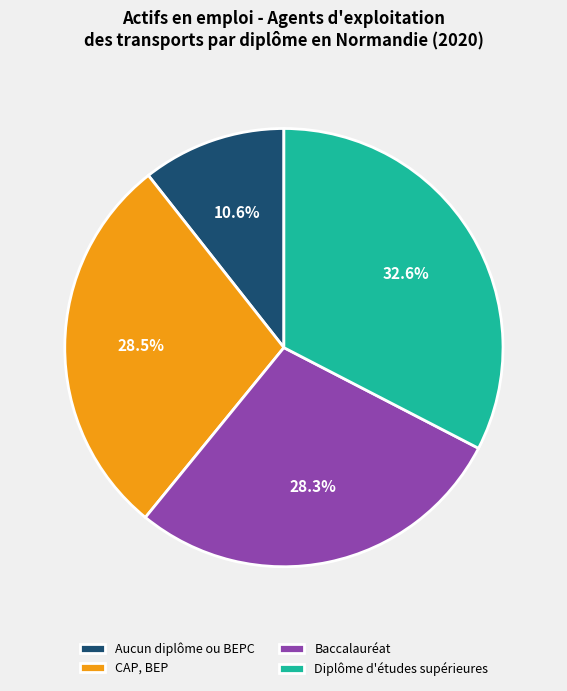

How much of the chart is everything except CAP, BEP?

71.5%